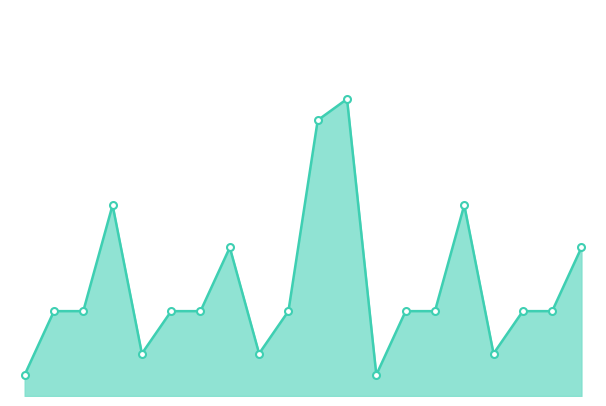

Is this an area chart (filled region under the line)?

Yes